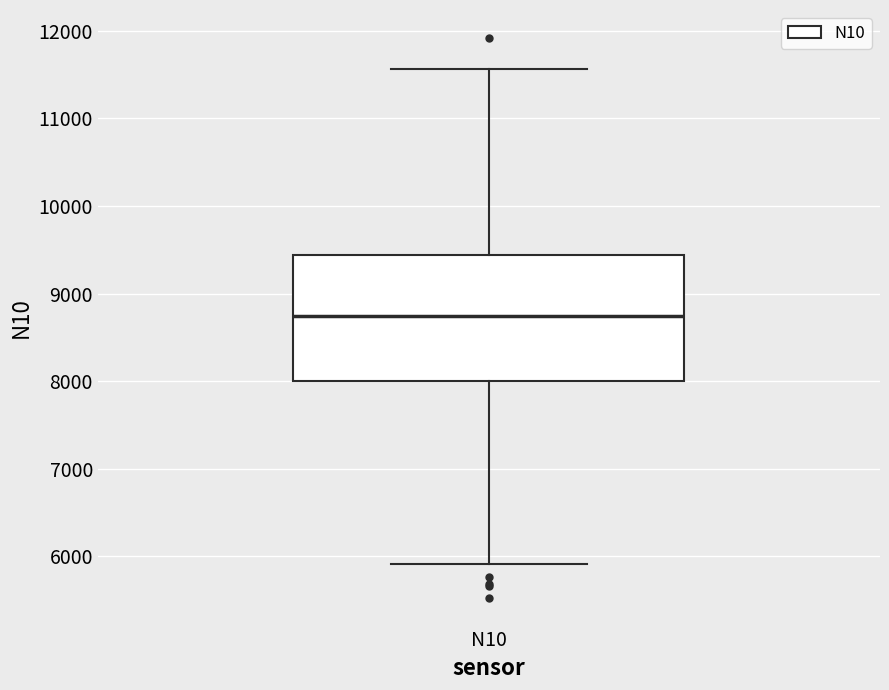

Where is the lower edge of the box for N10 on the y-axis? The values are not printed on the chart, so give them approximately, as read against the axis.

8000